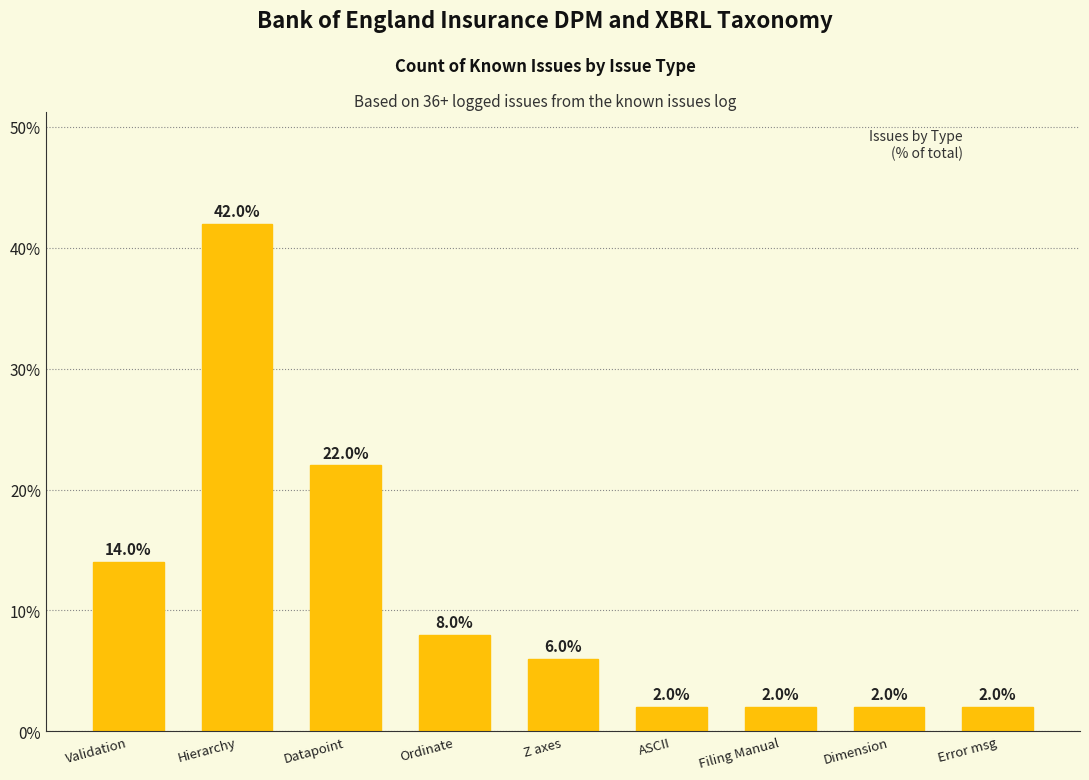

How many bars are there in total?

9